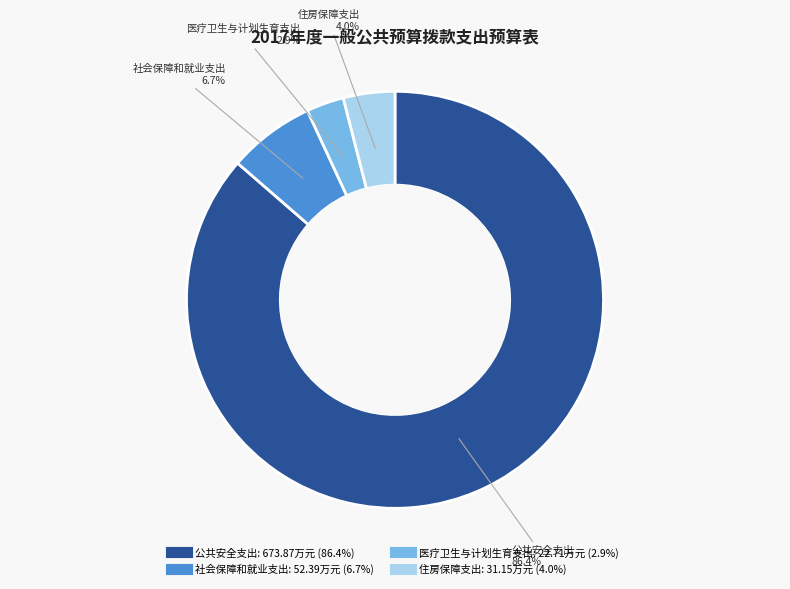

To the nearest percent, what is the average slice percentage?

25%